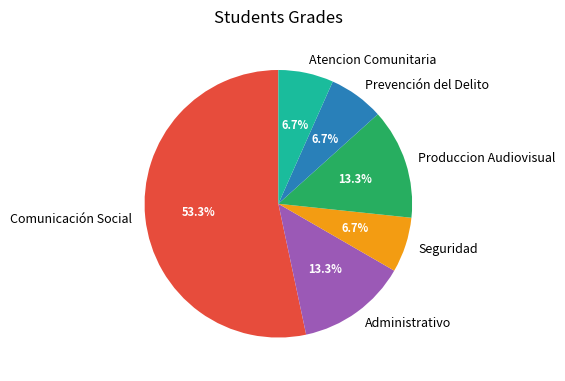

Which slice is the largest?

Comunicación Social